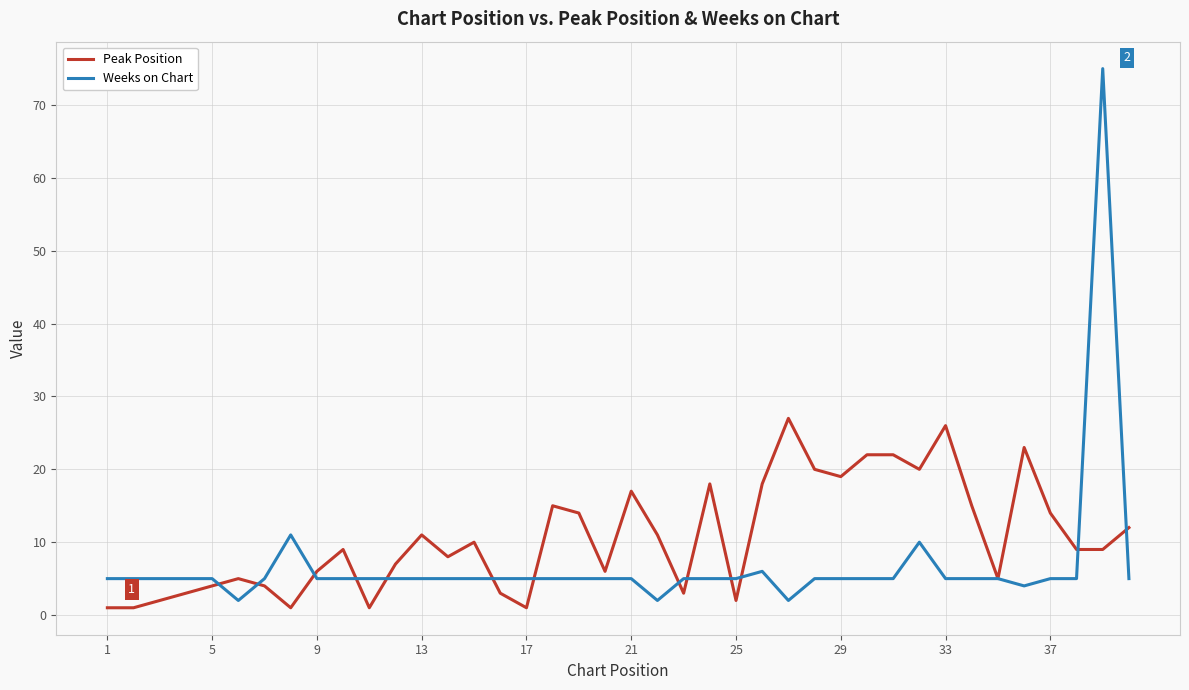

True or false: Peak Position and Weeks on Chart intersect in this chart.

True